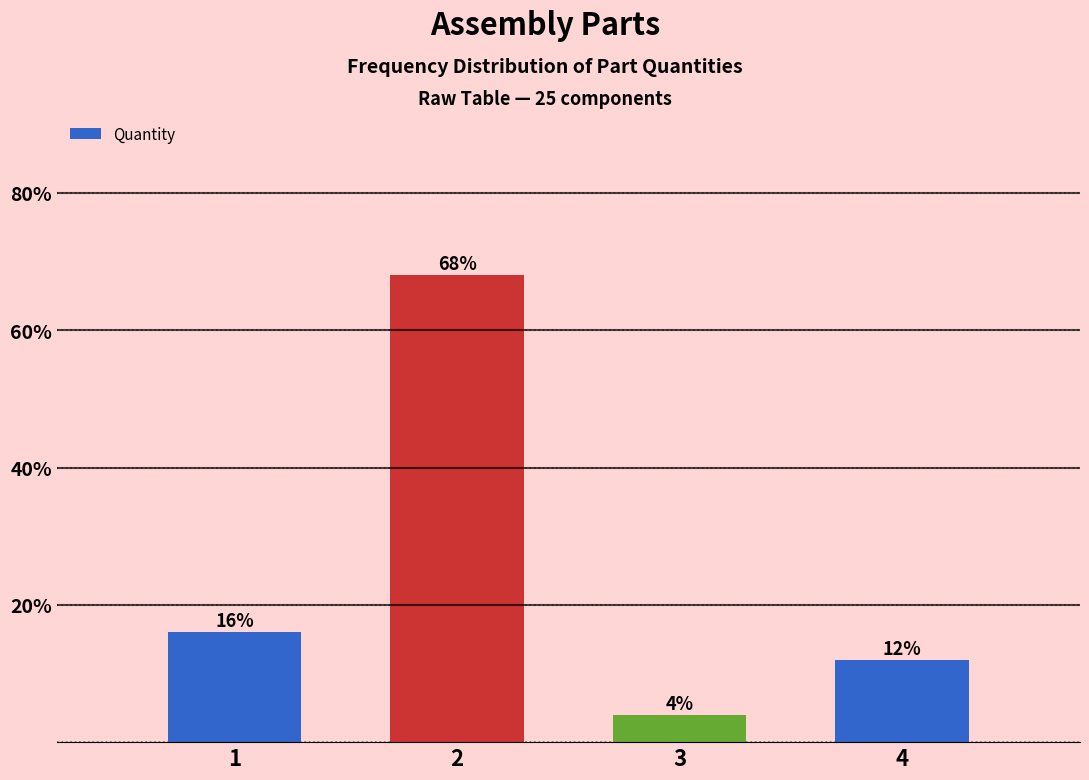

Reading left to right, what are all the values shown in this chart?

16	68	4	12